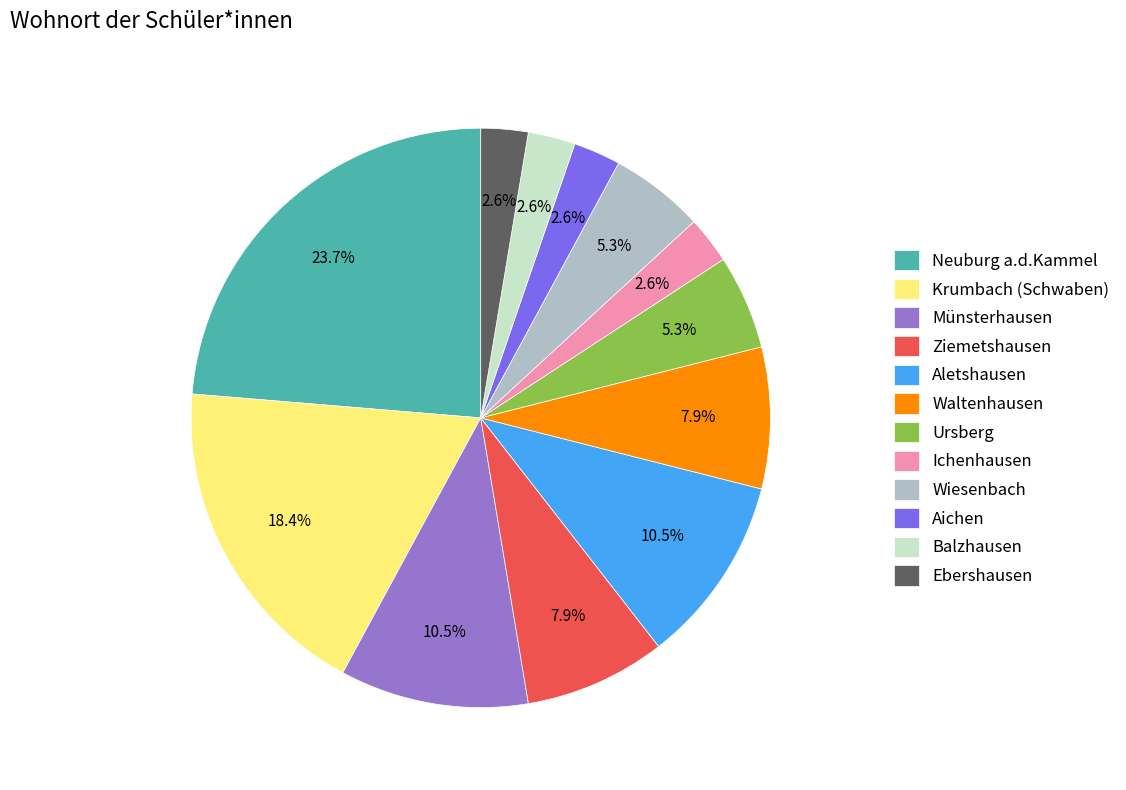

To the nearest percent, what portion does Wiesenbach represent?

5%